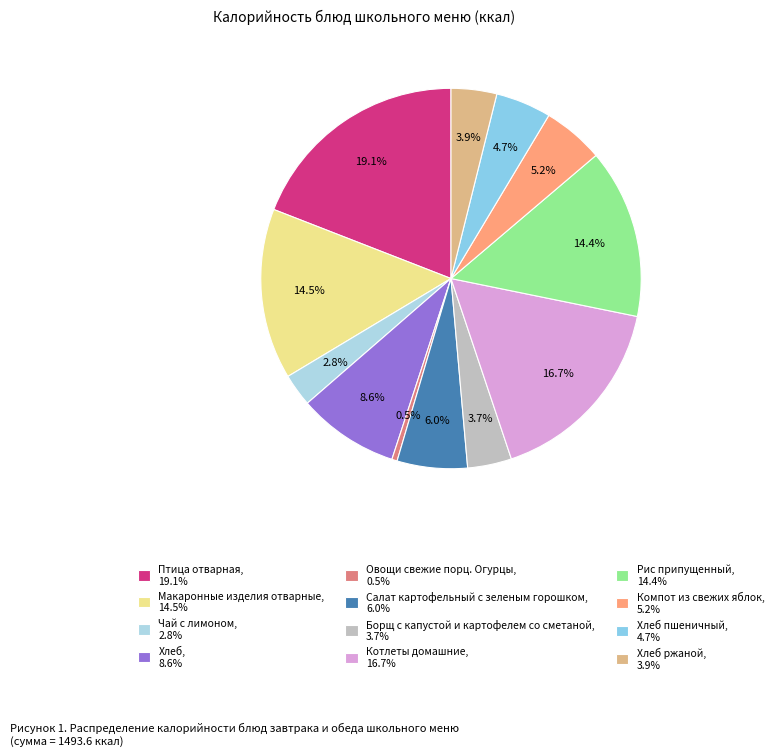

Count the number of slices in the pie.

12